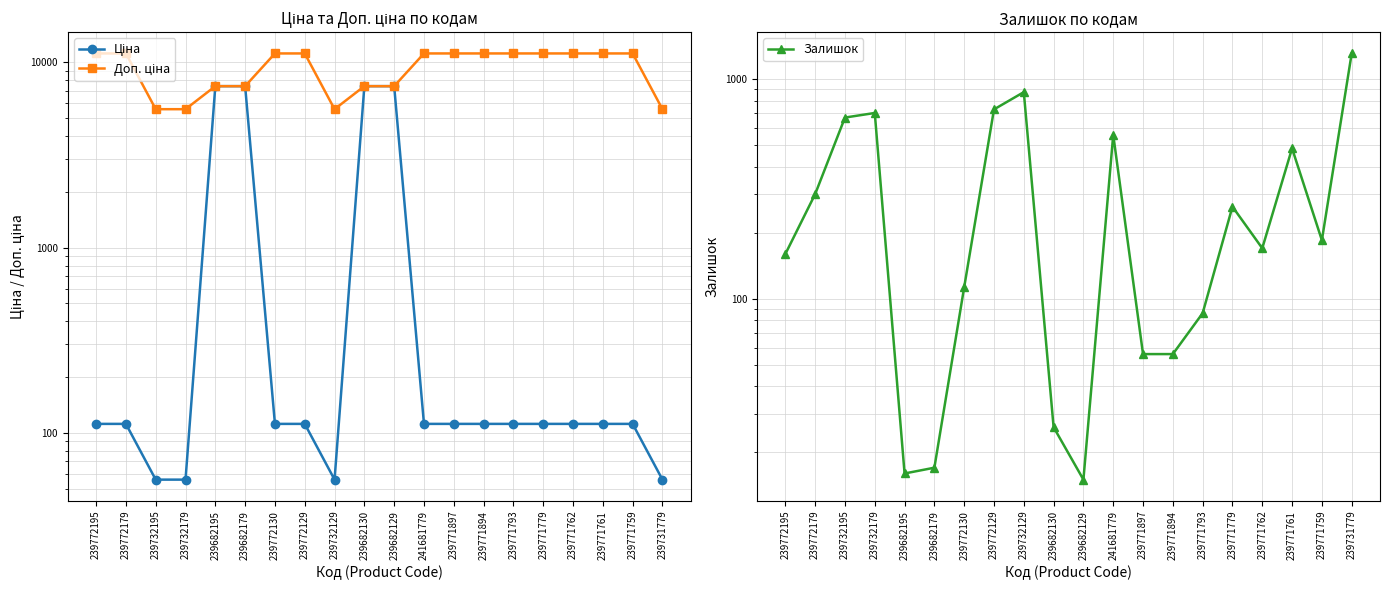

After their last crossing, which series has the higher values: Ціна or Залишок?

Залишок